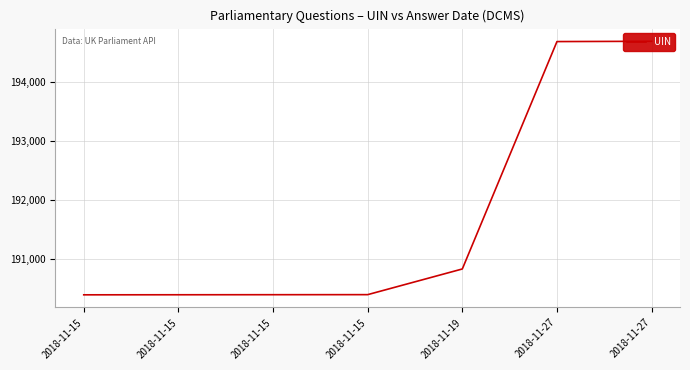

How many data points does each series have?

7